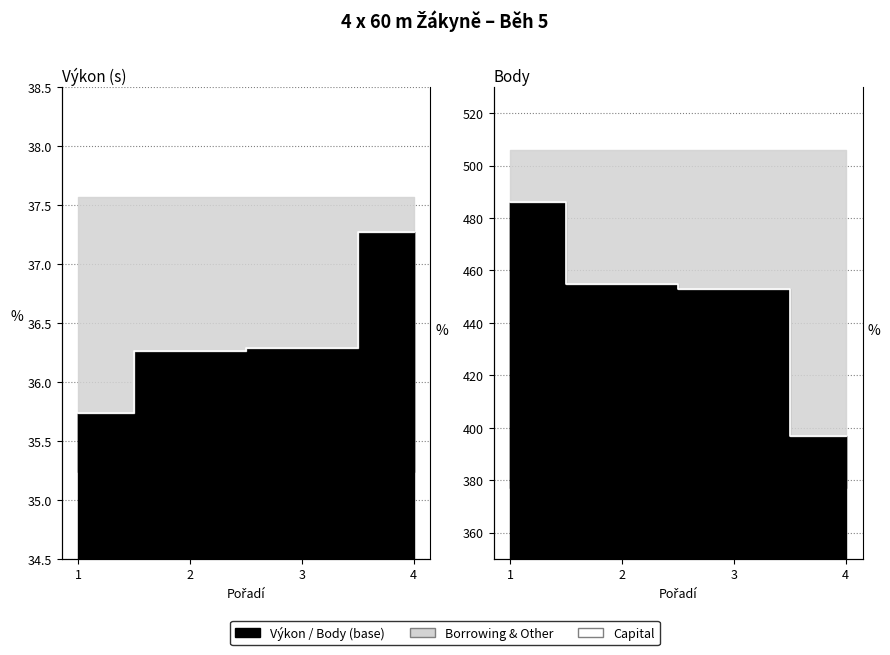

Which category has the highest value in the Výkon series?

4